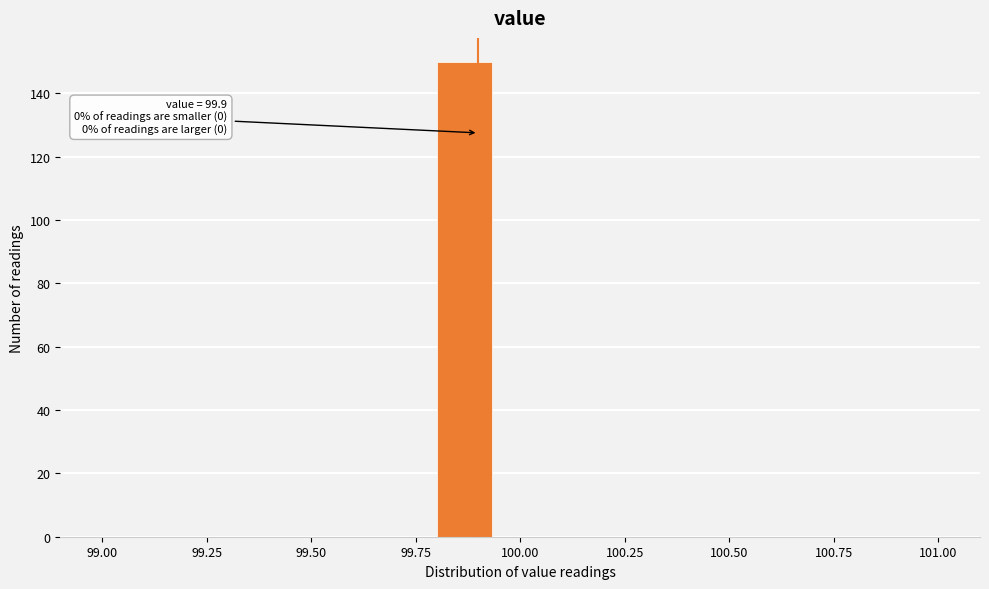

Around what value on the x-axis is the tallest bar? Give the approximate position of its centre, as read against the axis.

99.85